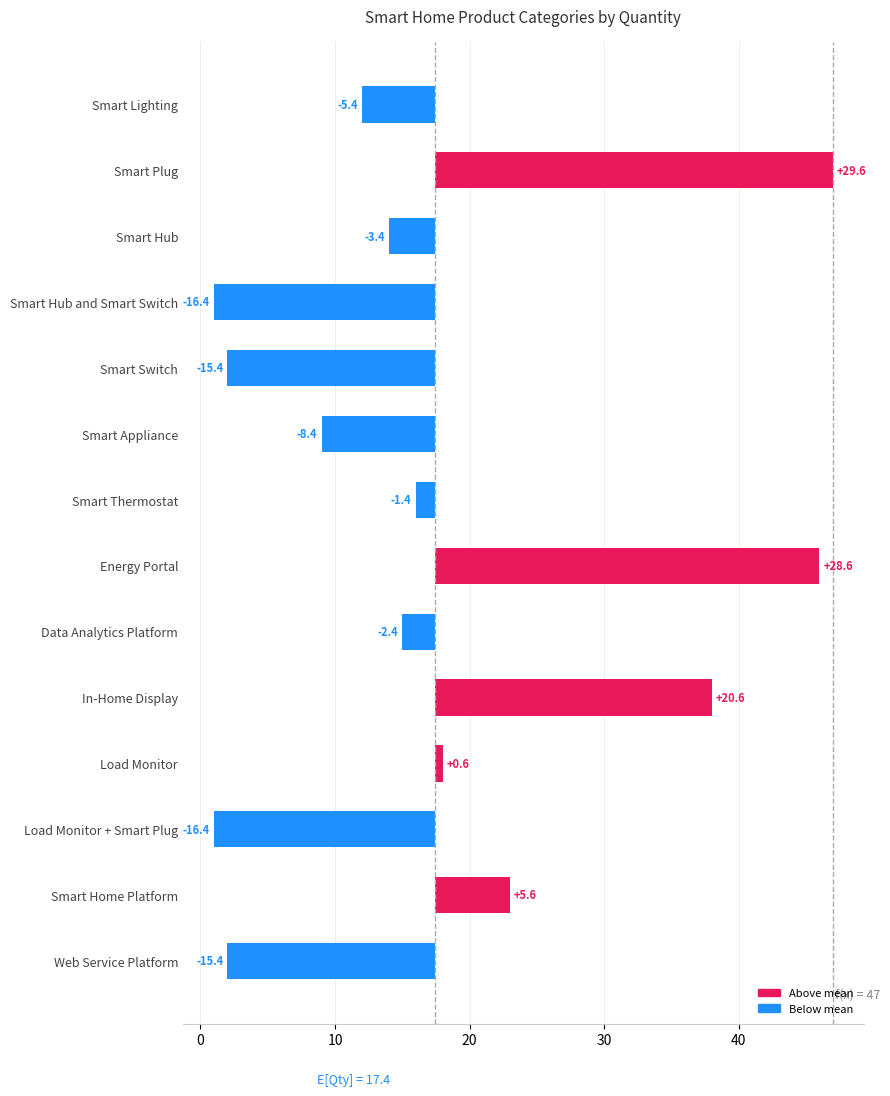

How many data points are above -2?

6